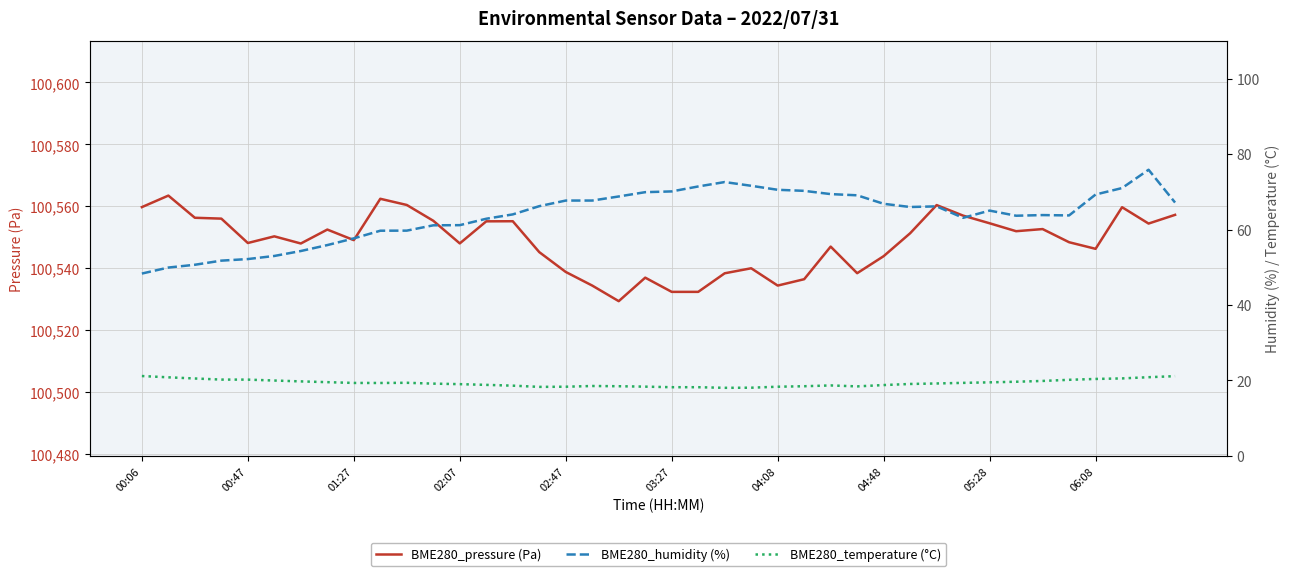

Does the chart display data point markers on the line(s)?

No